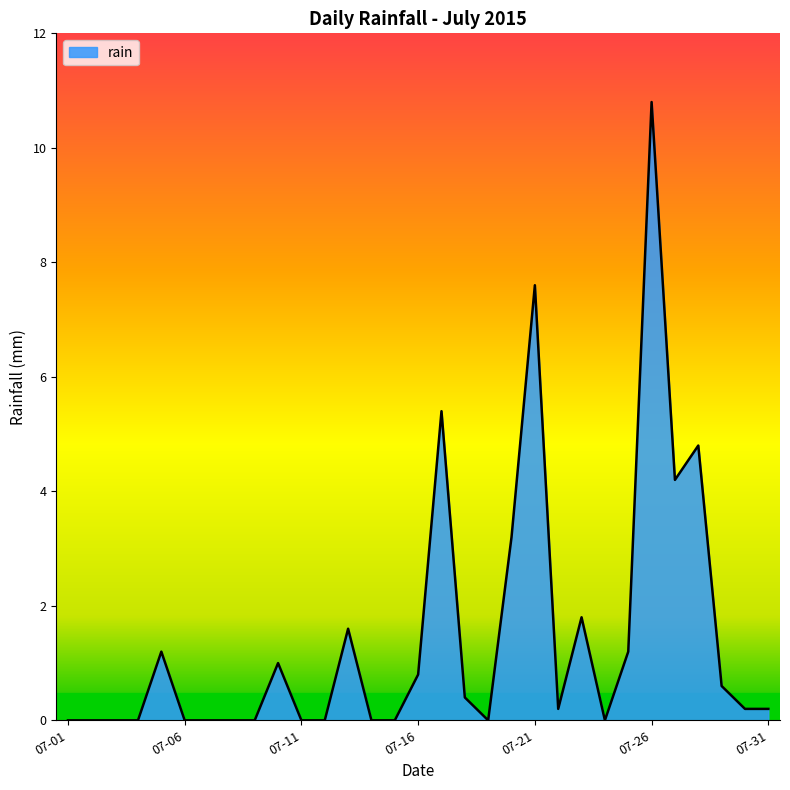

How many lines are shown in the chart?

1